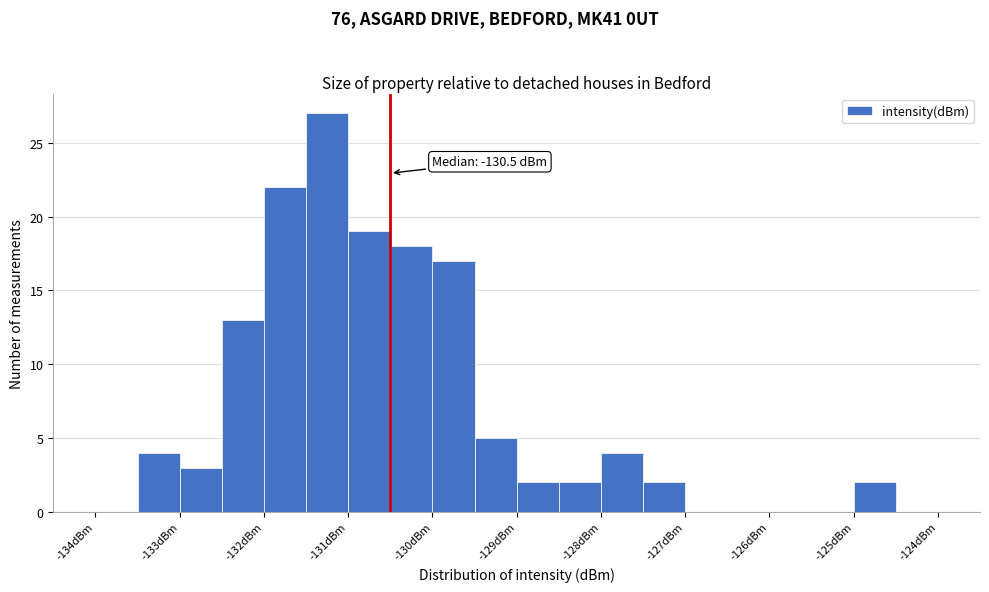

Which range on the x-axis has the tallest bar?

-131.5 to -131.0